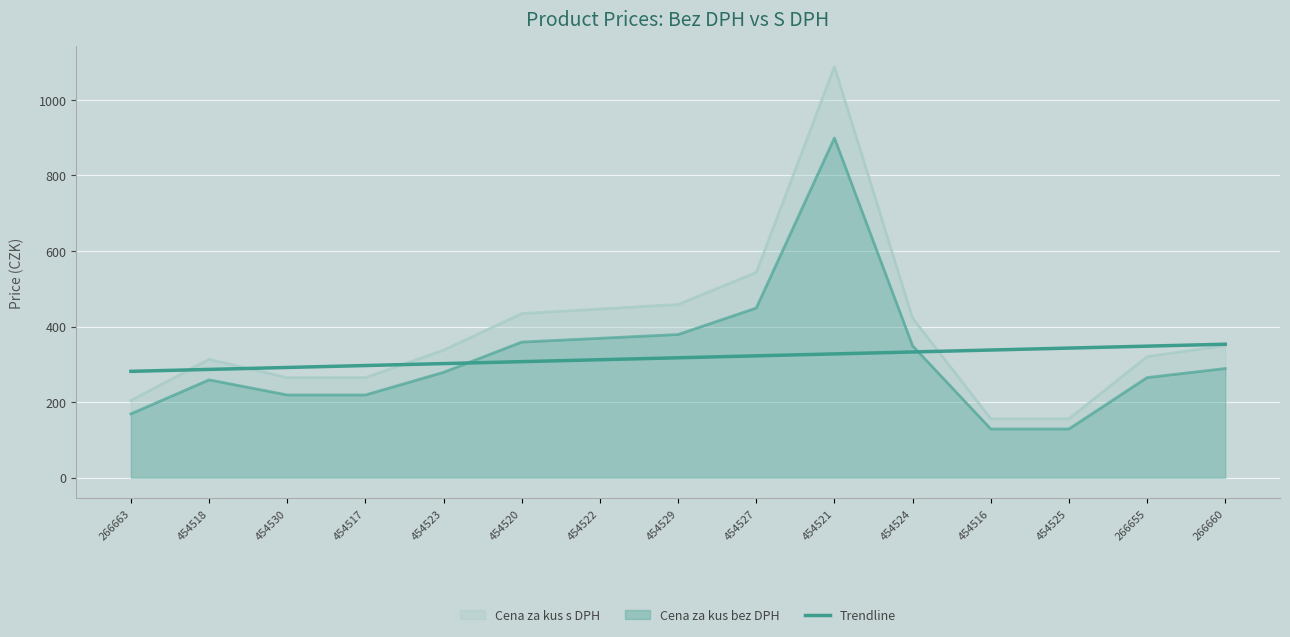

At which label is the value closest to 317?

454529